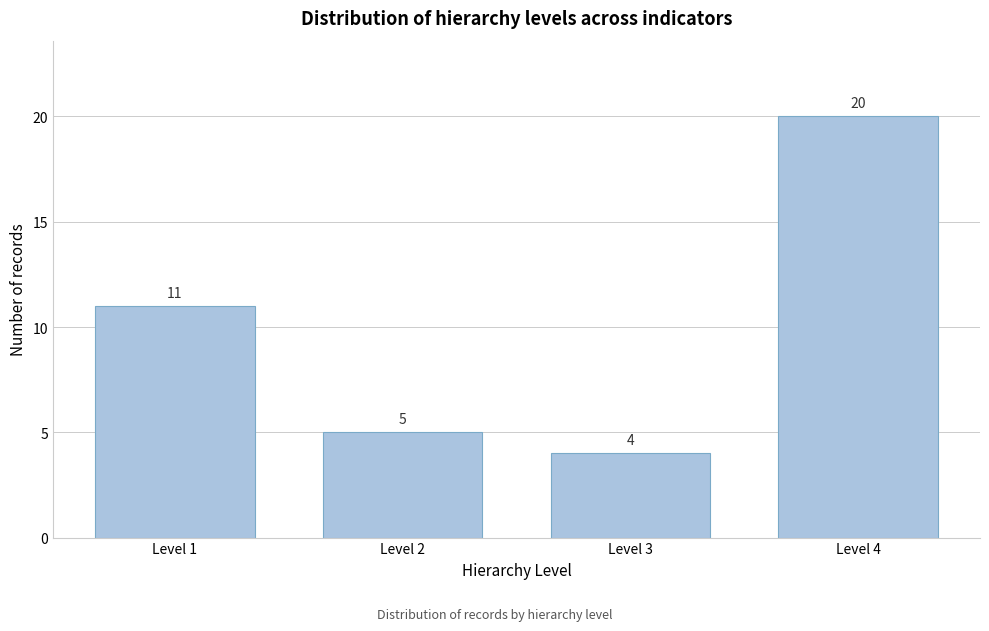

Reading left to right, list all the values displayed in this chart.

11	5	4	20